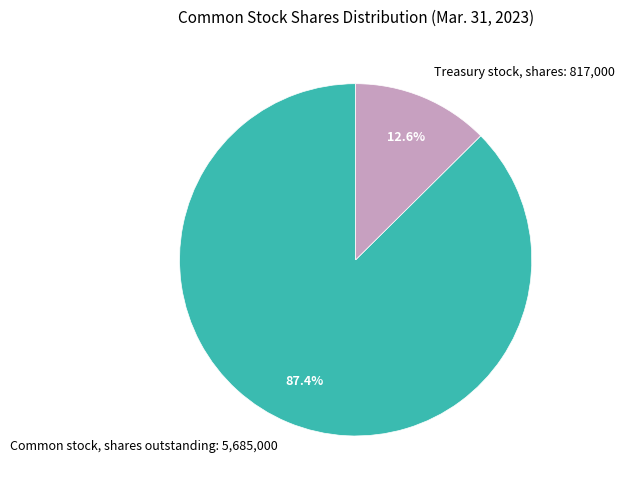

Which category accounts for the majority?

Common stock, shares outstanding